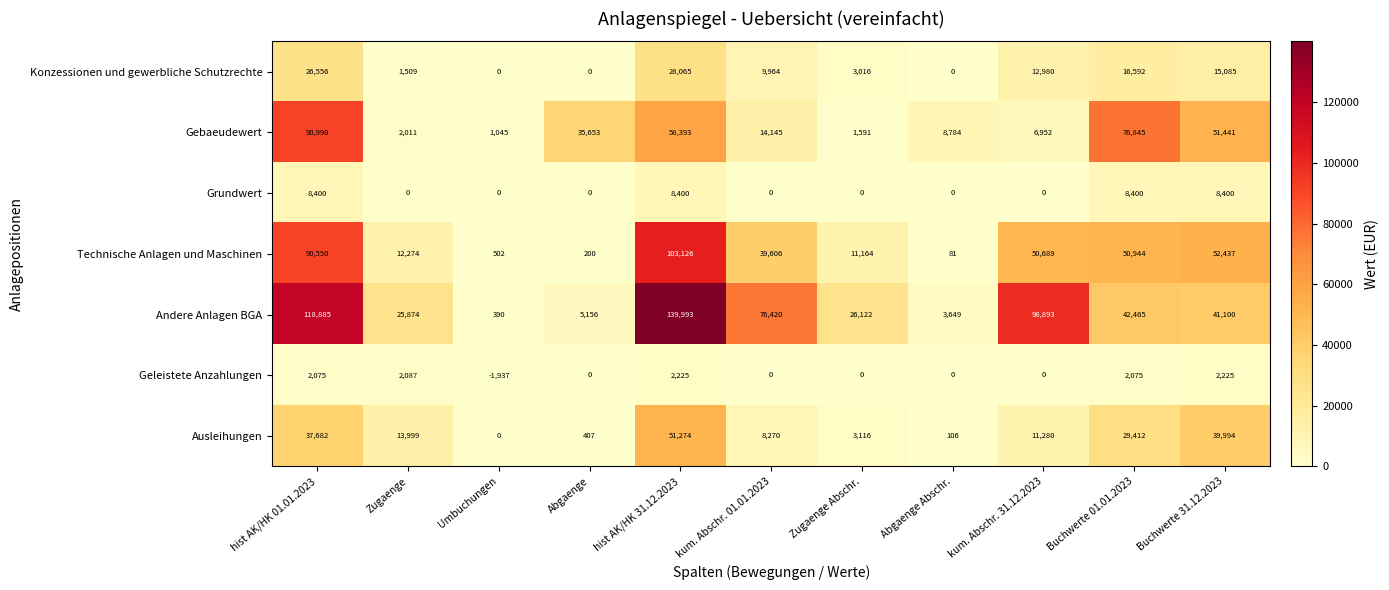

At which category is the sum across all series the highest?

hist AK/HK 31.12.2023